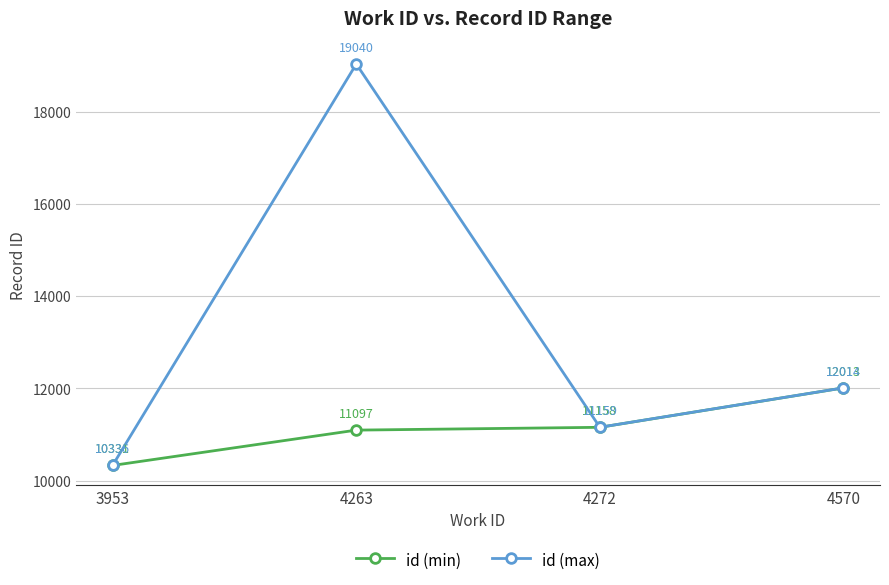

What is the difference between the id (max) values at 4272 and 4263?

7881